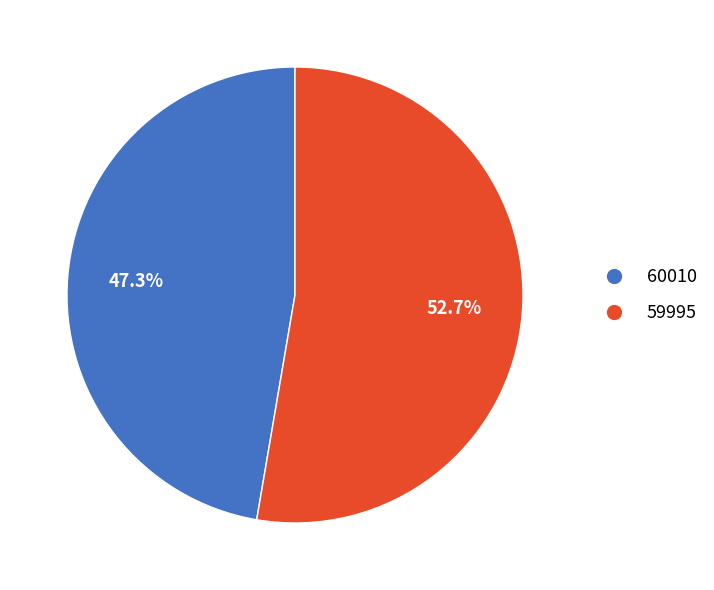

What is the largest slice in the pie chart?

59995